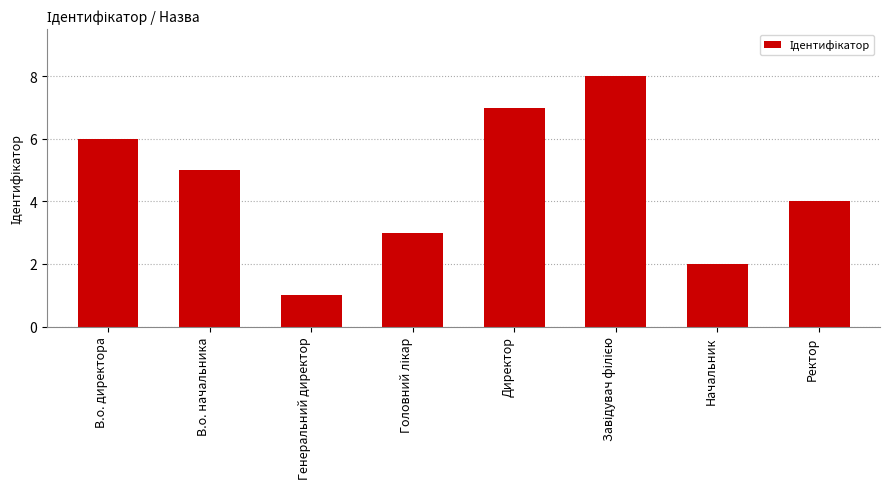

At which category does the chart reach its minimum across all series?

Генеральний директор